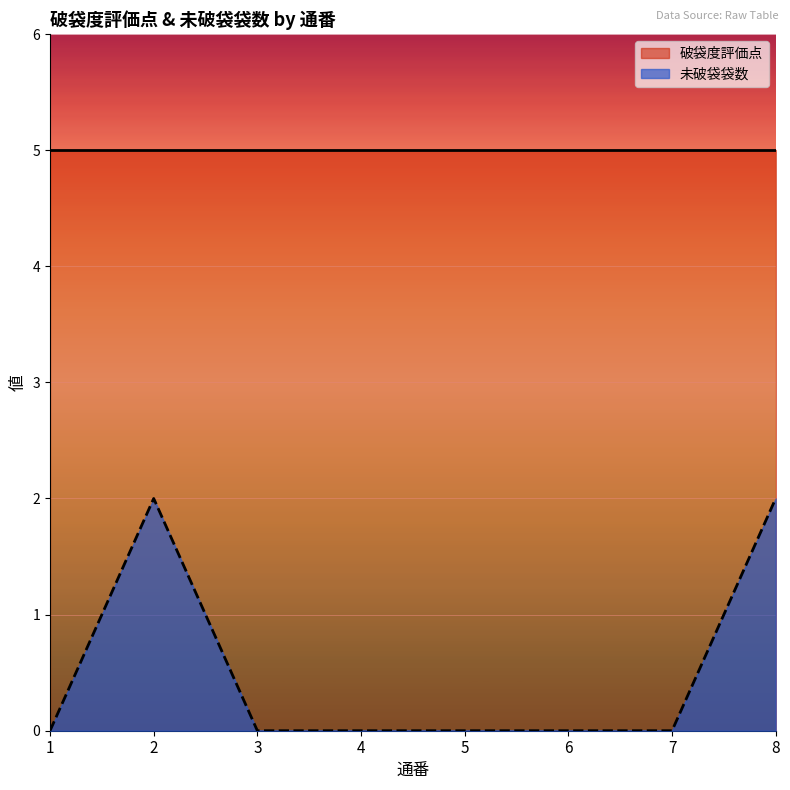

Between 1 and 4, which is larger?

1